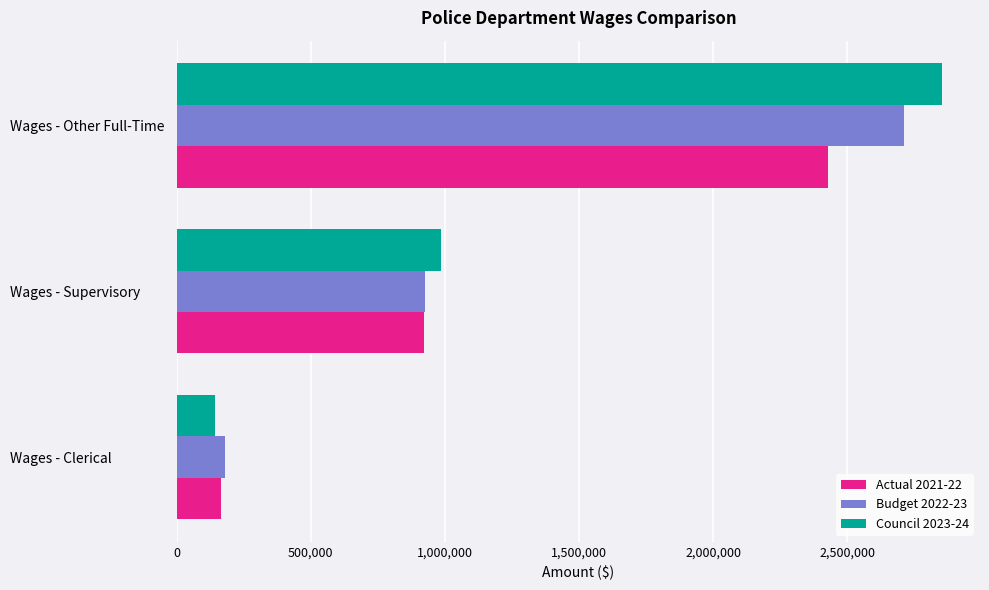

At which category is the sum across all series the highest?

Wages - Other Full-Time